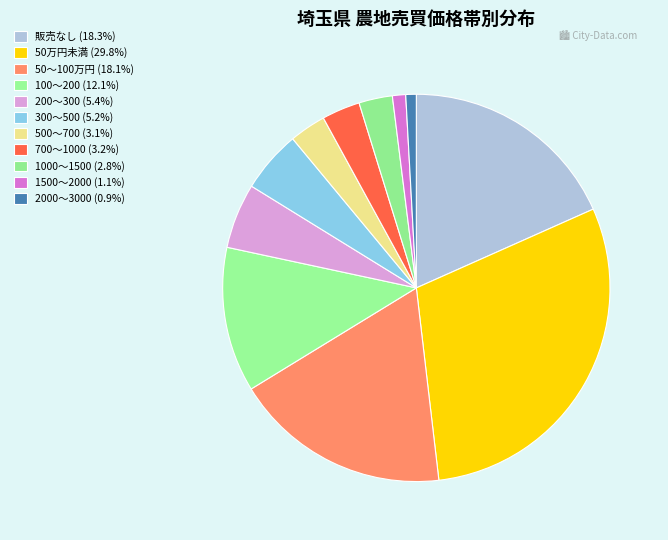

Is it true that 1500～2000 is 11% of the pie?

False